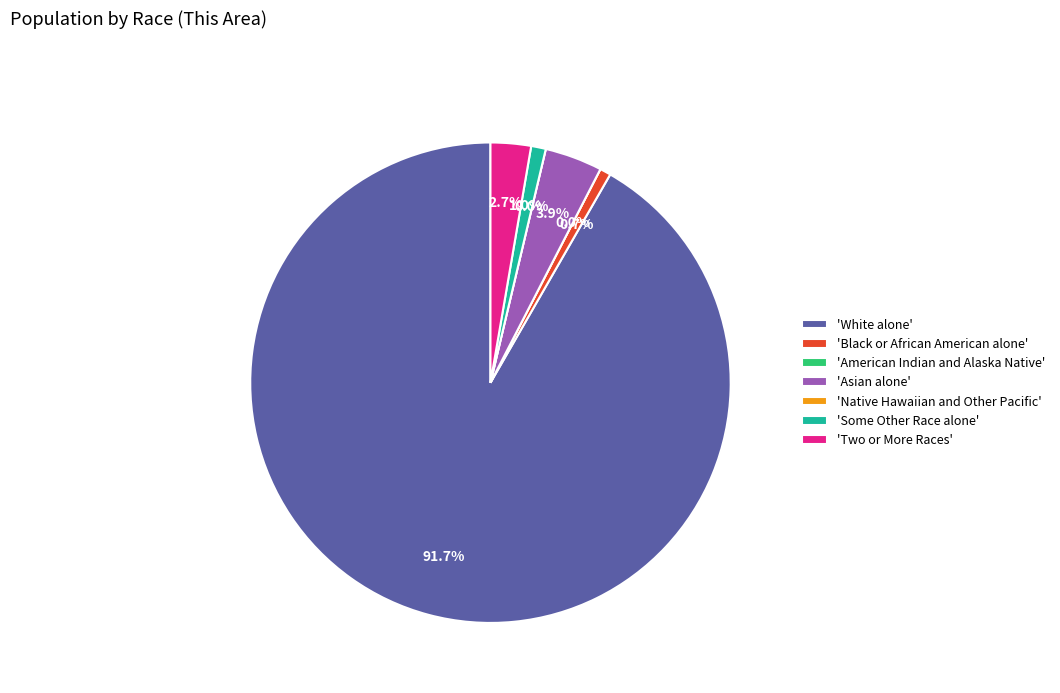

What percentage is the Two or More Races slice, to the nearest percent?

3%